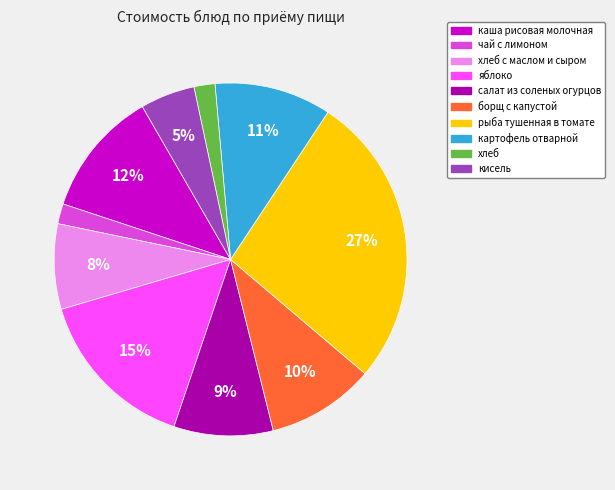

To the nearest percent, what is the difference between the largest and smallest slice percentages?

25%